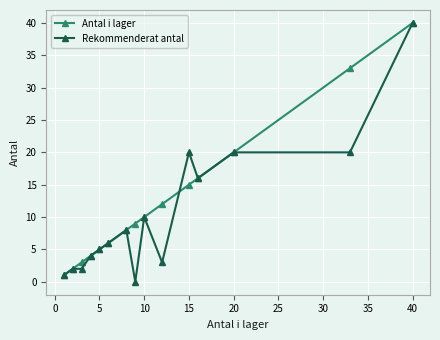

Which series has the largest total across all categories?

Antal i lager